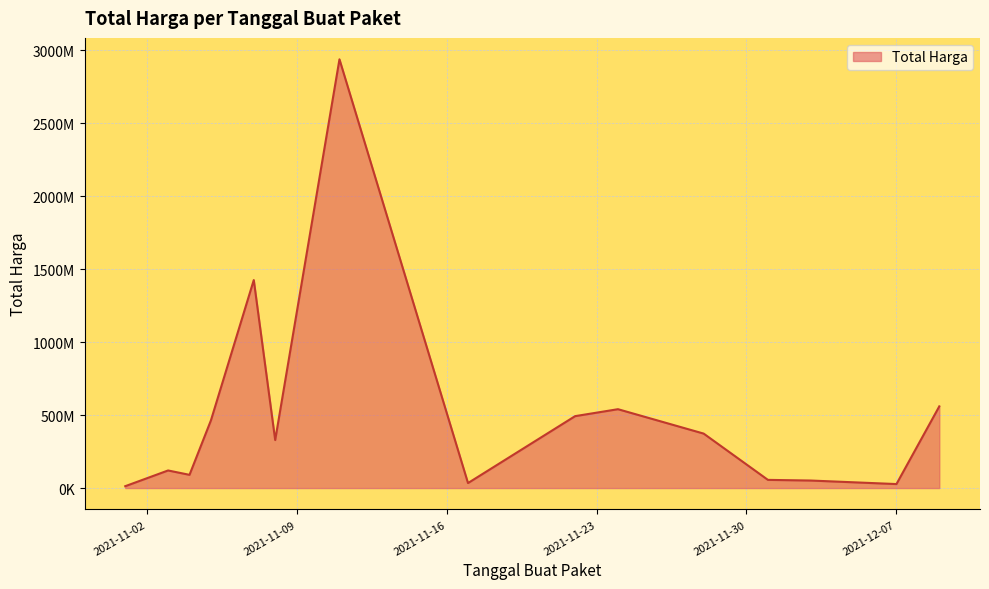

True or false: the data has more than 1 interior local peaks.

True